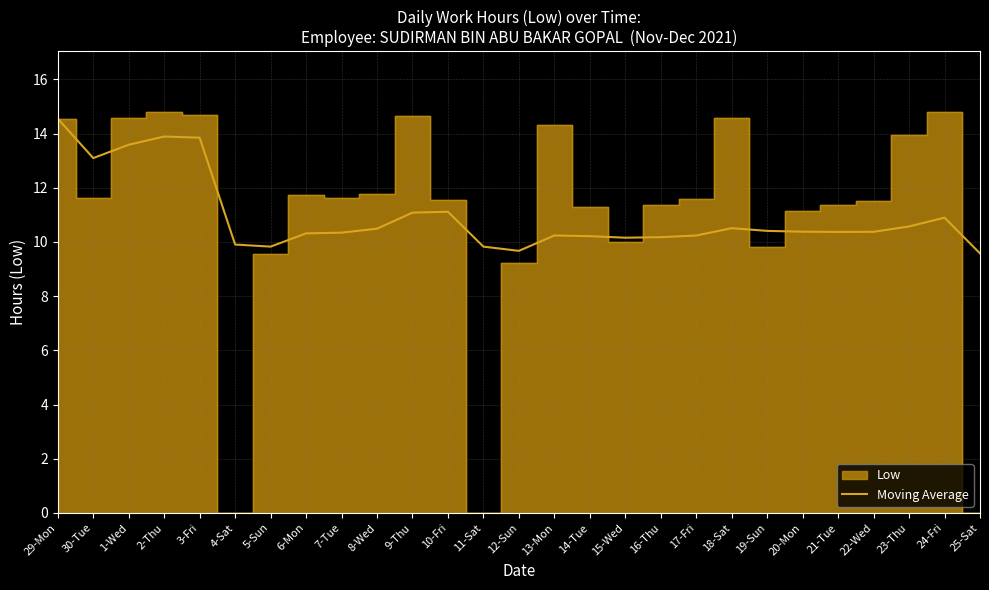

How many points are lower than both their immediate neighbors (excluding endpoints)?

5